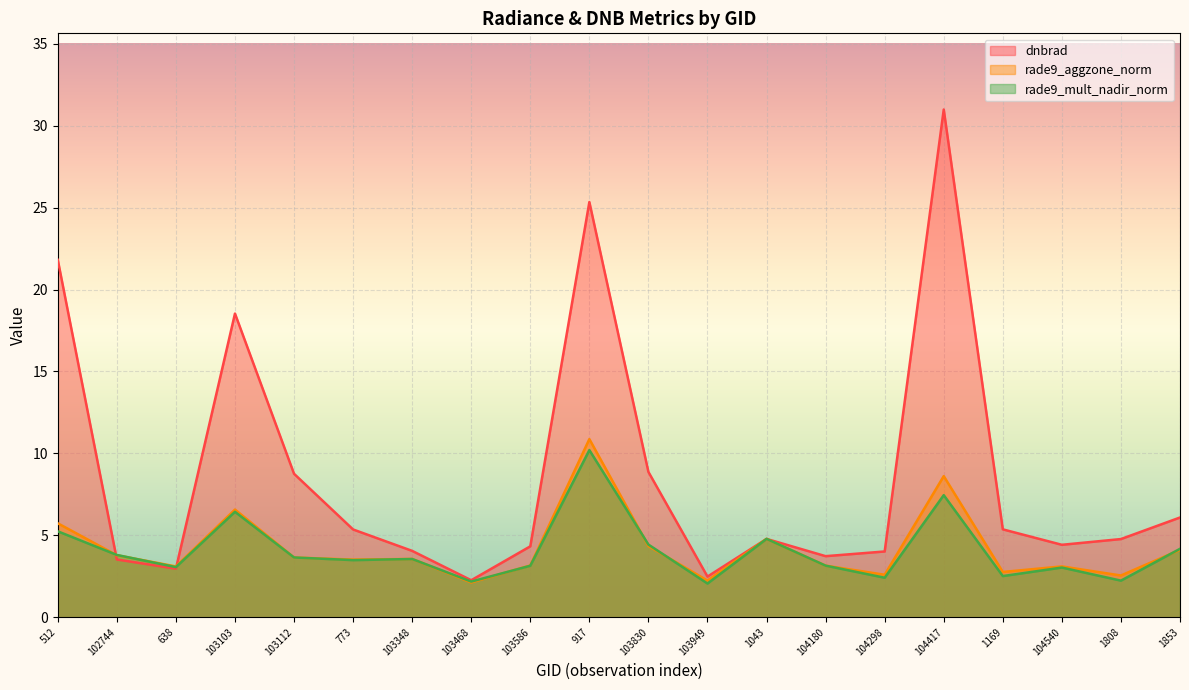

How many data points in dnbrad are less than 4?

5